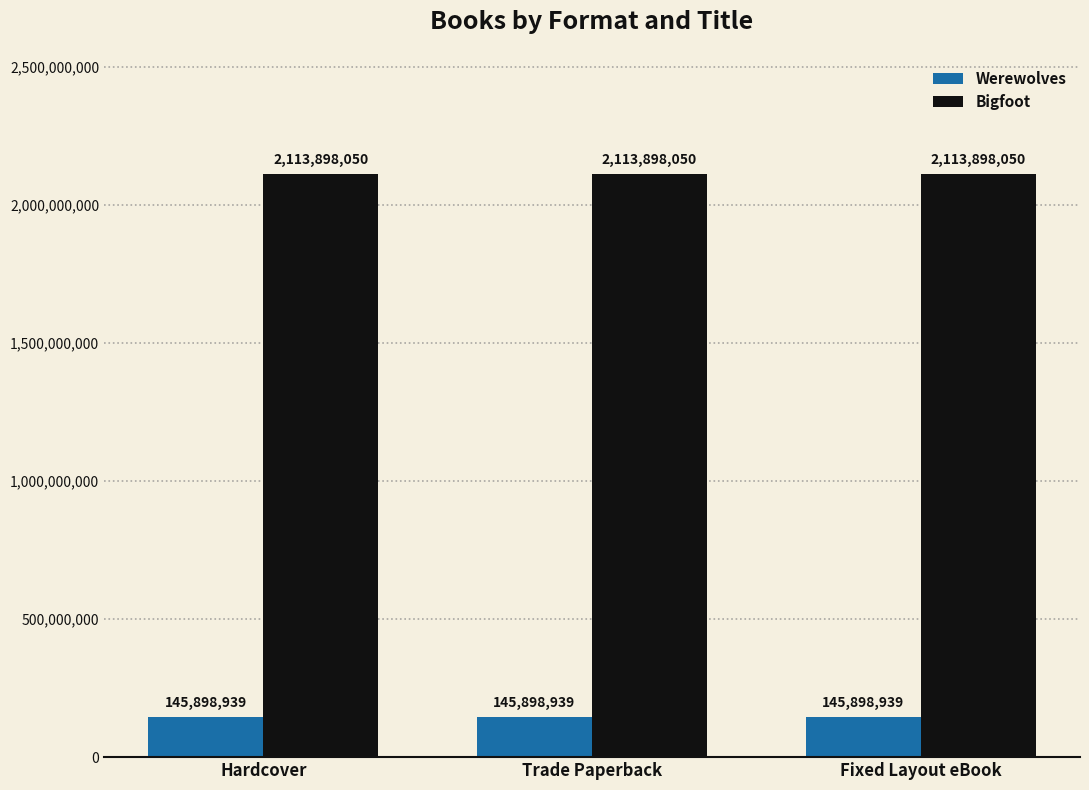

What is the total value across all series at Hardcover?

2259796989